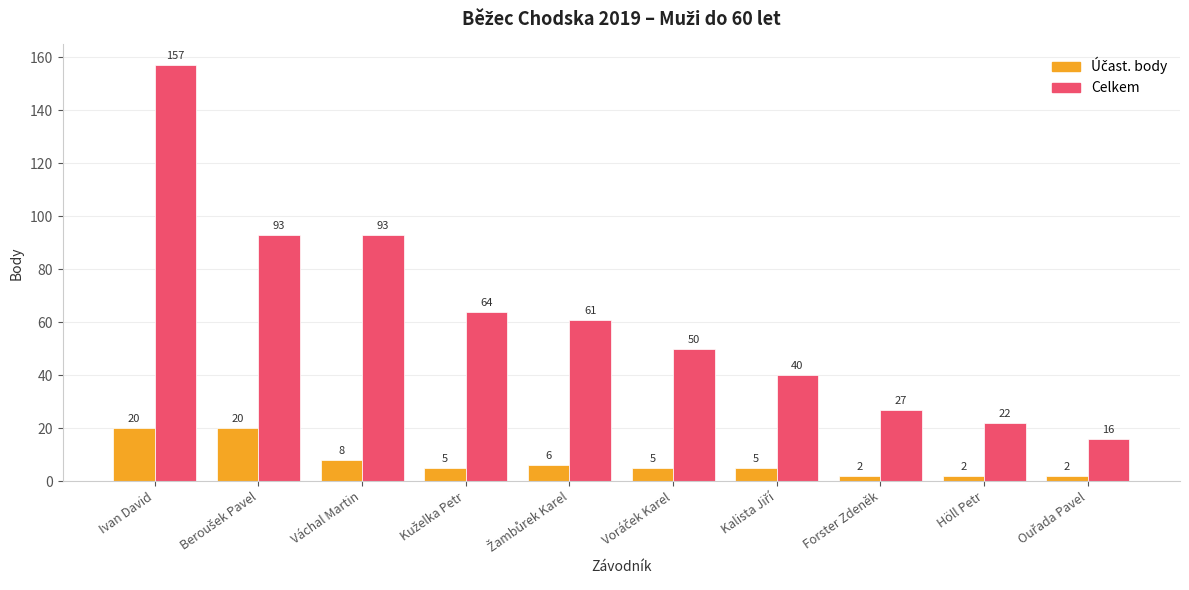

Which series has the widest spread of values?

Celkem